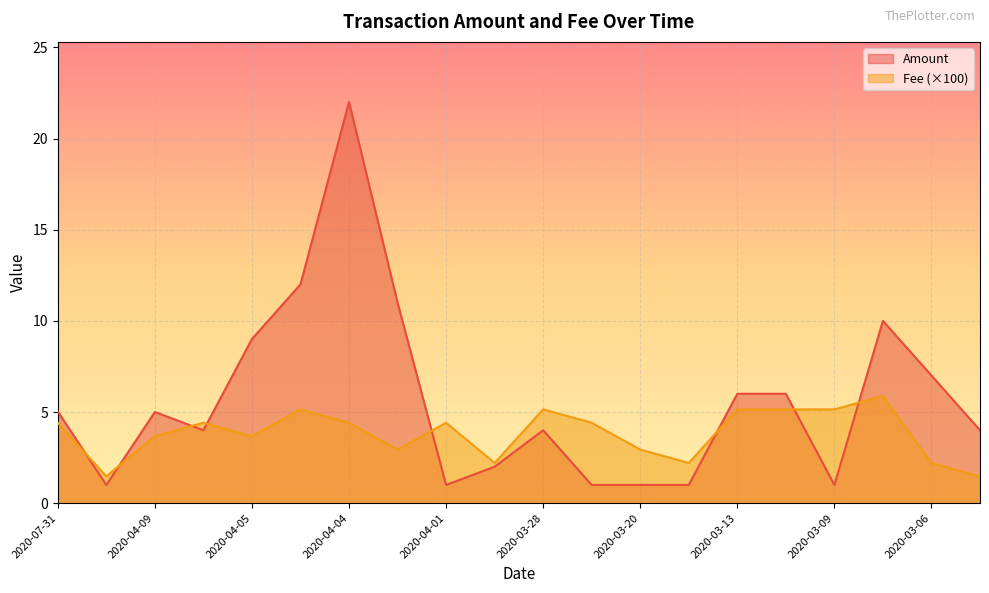

Where is the first local maximum for Fee?

2020-04-06